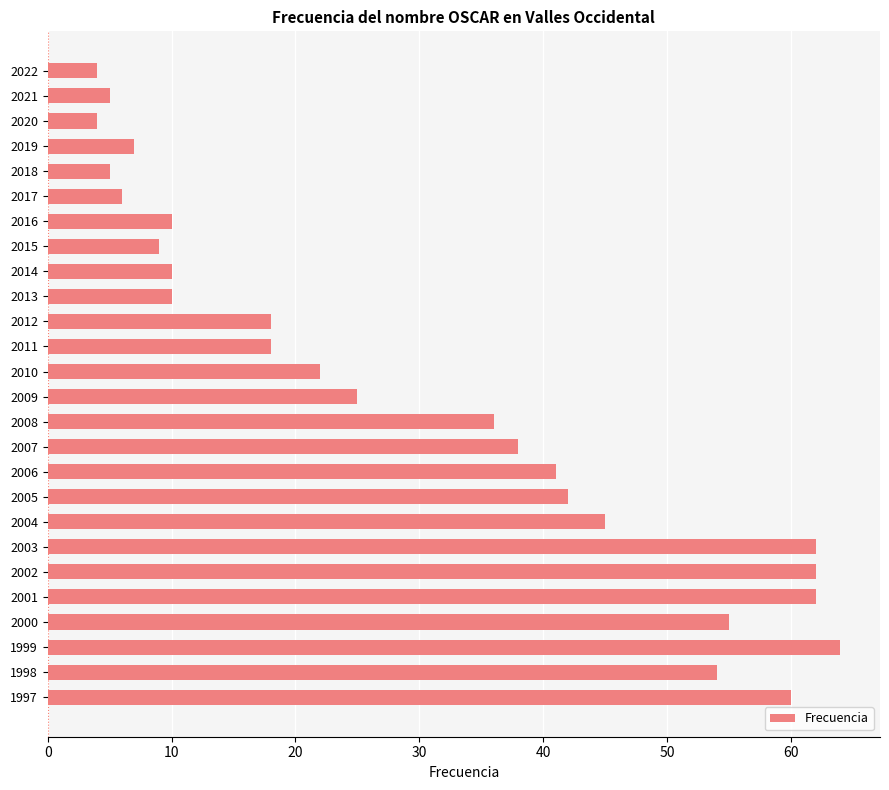

Which label corresponds to the largest value in the chart?

1999